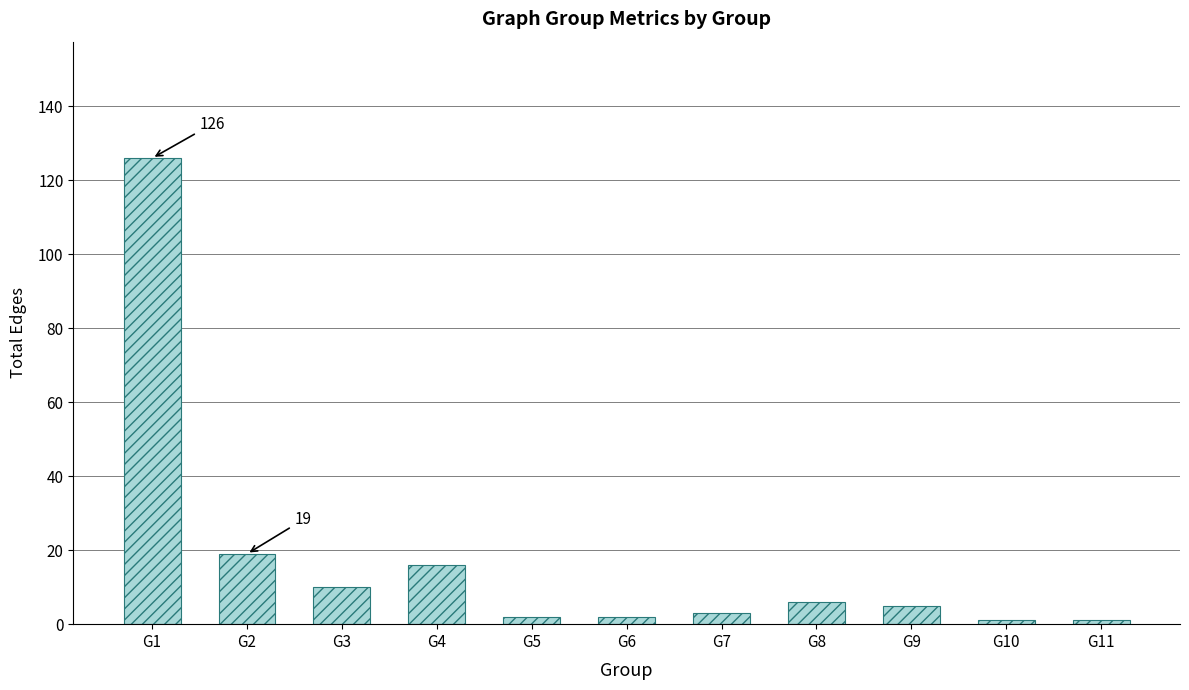

What is the greatest value displayed?

126